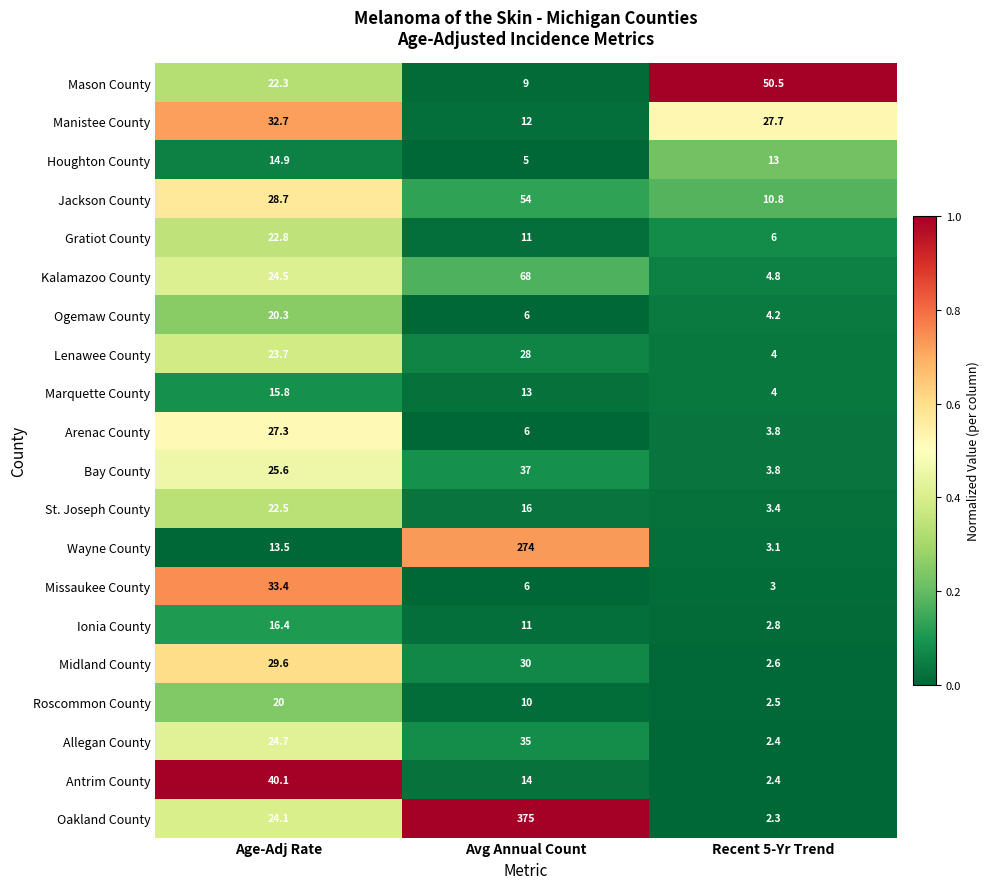

What is the lowest value of the Kalamazoo County series?

4.8